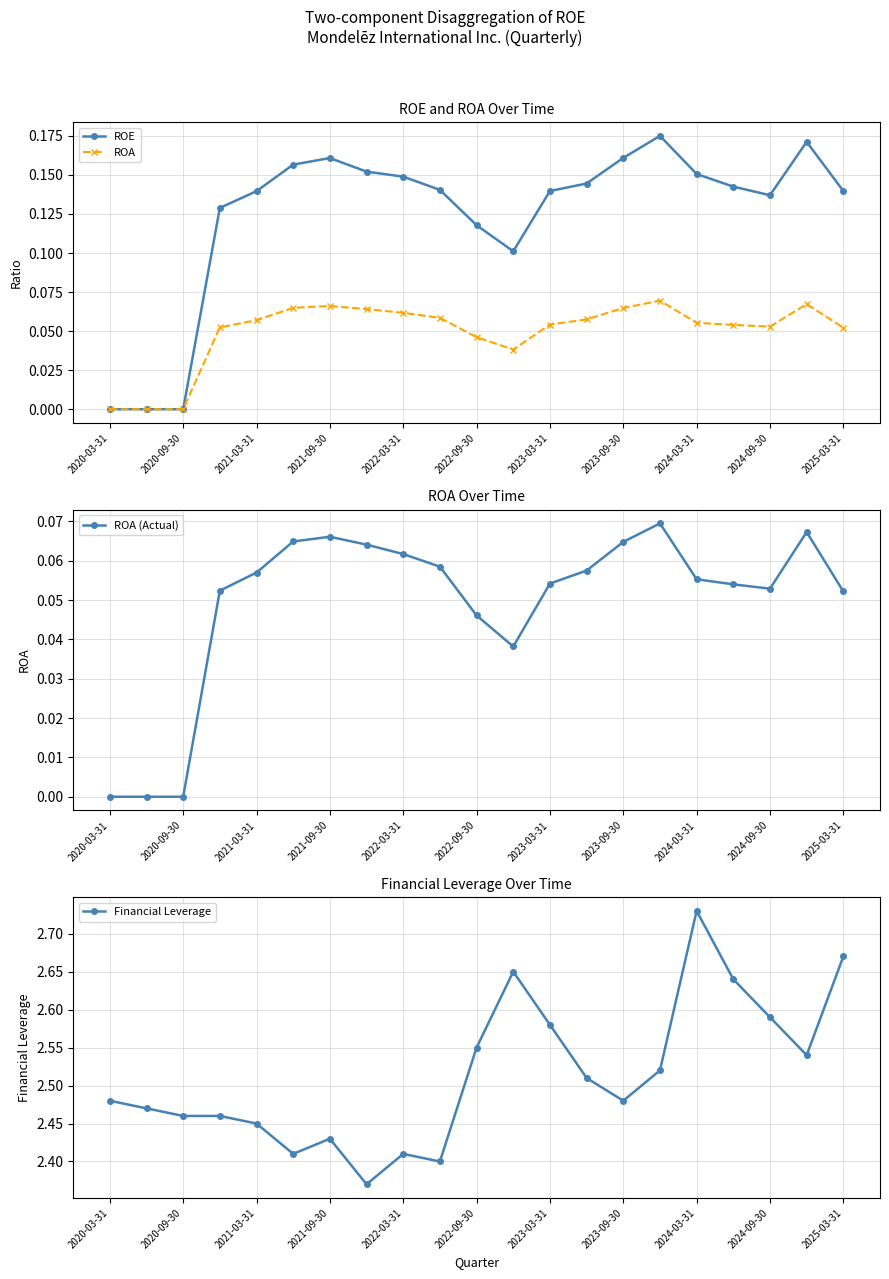

What are all the series names shown in the legend?

ROE, ROA, ROA (Actual), Financial Leverage